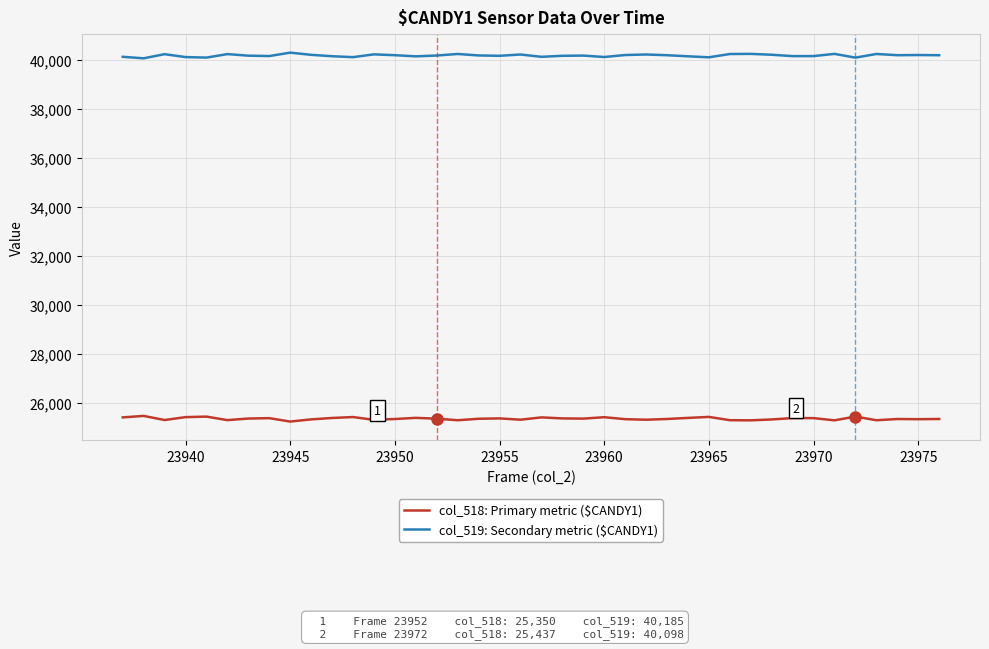

Which series has the largest total across all categories?

col_519: Secondary metric ($CANDY1)